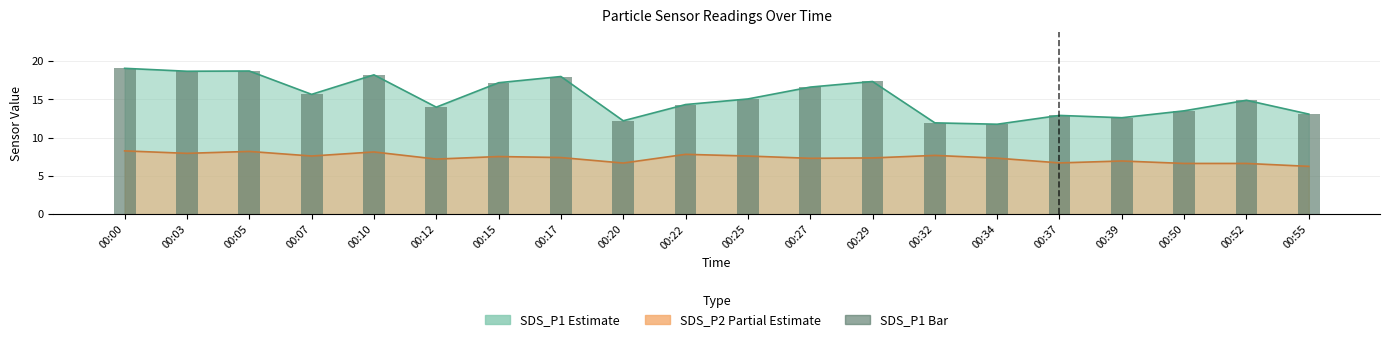

Reading left to right, what are all the values shown in this chart?

00:00=19.1	00:03=18.7	00:05=18.7	00:07=15.7	00:10=18.2	00:12=14.0	00:15=17.2	00:17=18.0	00:20=12.2	00:22=14.3	00:25=15.1	00:27=16.6	00:29=17.3	00:32=11.9	00:34=11.8	00:37=12.9	00:39=12.6	00:50=13.5	00:52=14.9	00:55=13.1